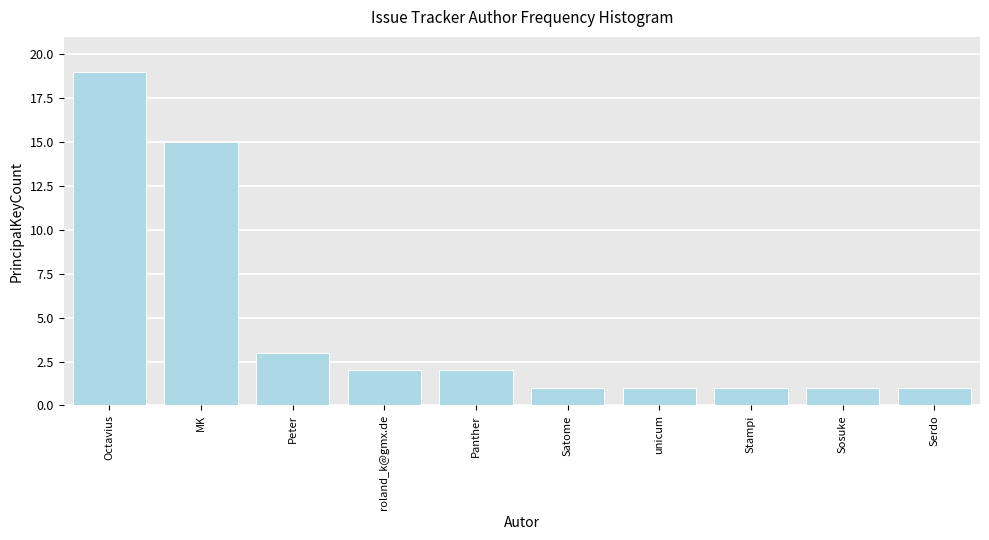

Reading right to left, what are all the values shown in this chart?

1	1	1	1	1	2	2	3	15	19